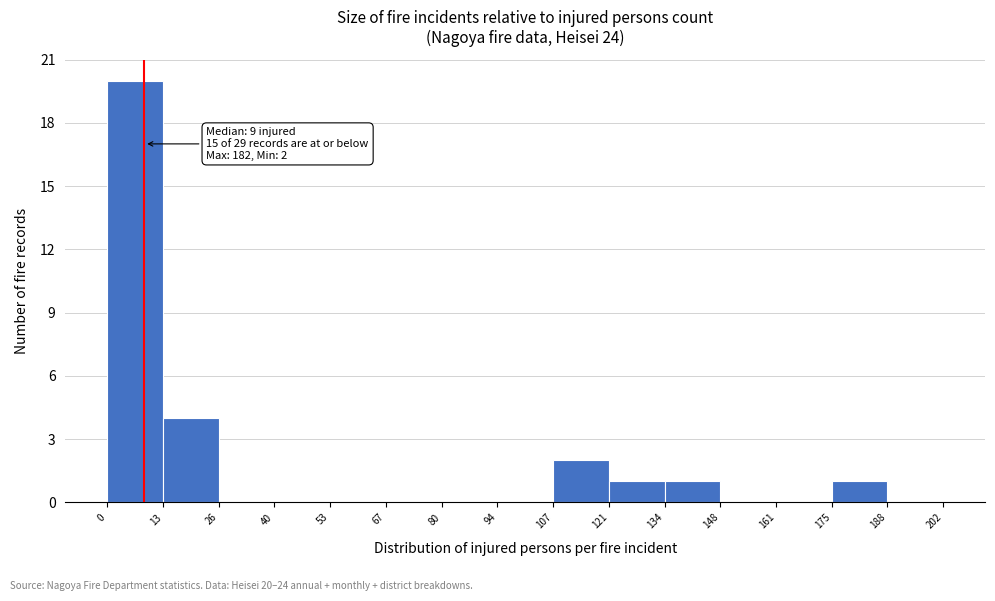

Which range on the x-axis has the tallest bar?

0 to 13